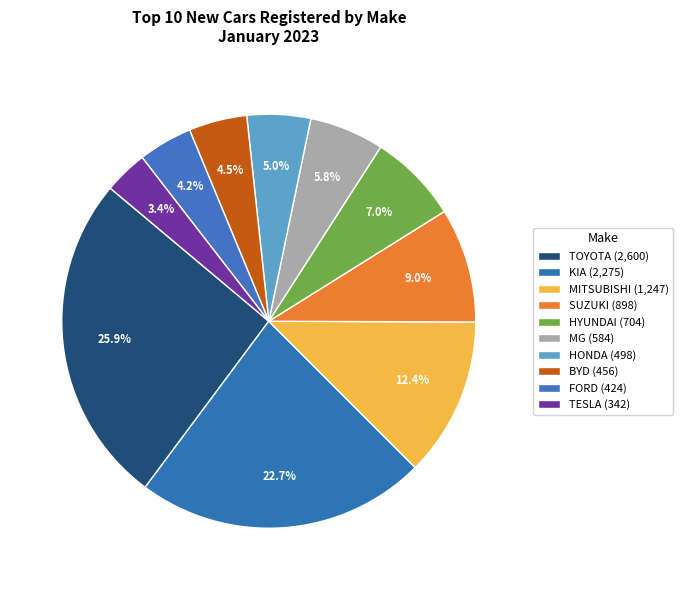

What percentage is NOT represented by TESLA?

96.6%